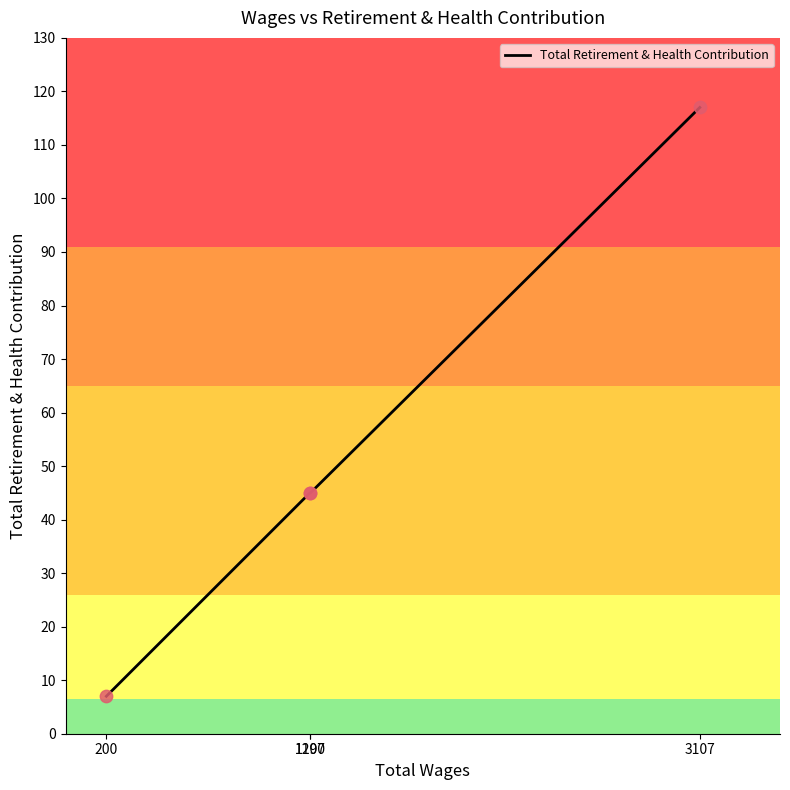

Between 3107 and 1197, which is larger?

3107